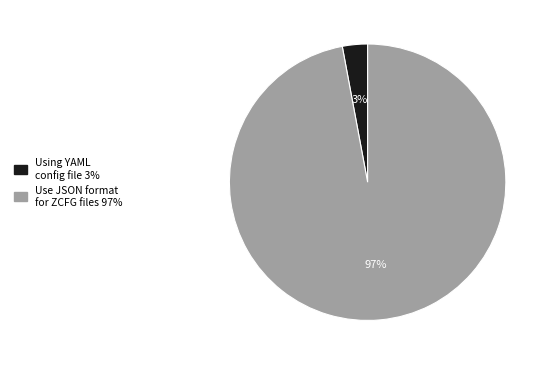

True or false: Using YAML config file accounts for 3% of the total.

True